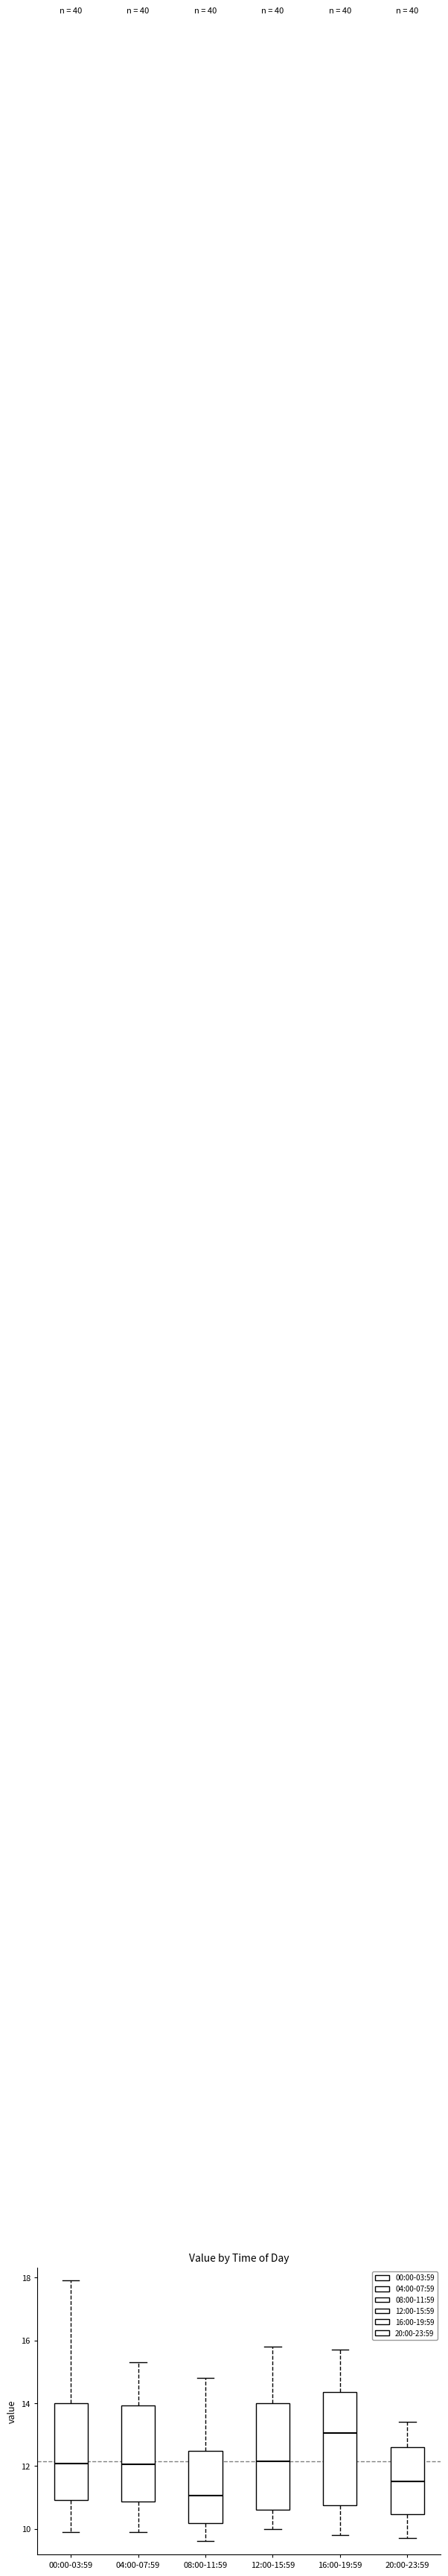

Reading left to right, read every box against the y-axis: the position of its median line, the range the box covers, and the ends of its whiskers. The values are not printed on the chart, so give them approximately, as read against the axis.

00:00-03:59: median 12.0, box 11.0 to 14.0, whiskers 10.0 to 18.0
04:00-07:59: median 12.0, box 10.8 to 14.0, whiskers 10.0 to 15.4
08:00-11:59: median 11.0, box 10.2 to 12.4, whiskers 9.6 to 14.8
12:00-15:59: median 12.2, box 10.6 to 14.0, whiskers 10.0 to 15.8
16:00-19:59: median 13.0, box 10.8 to 14.4, whiskers 9.8 to 15.8
20:00-23:59: median 11.6, box 10.4 to 12.6, whiskers 9.8 to 13.4